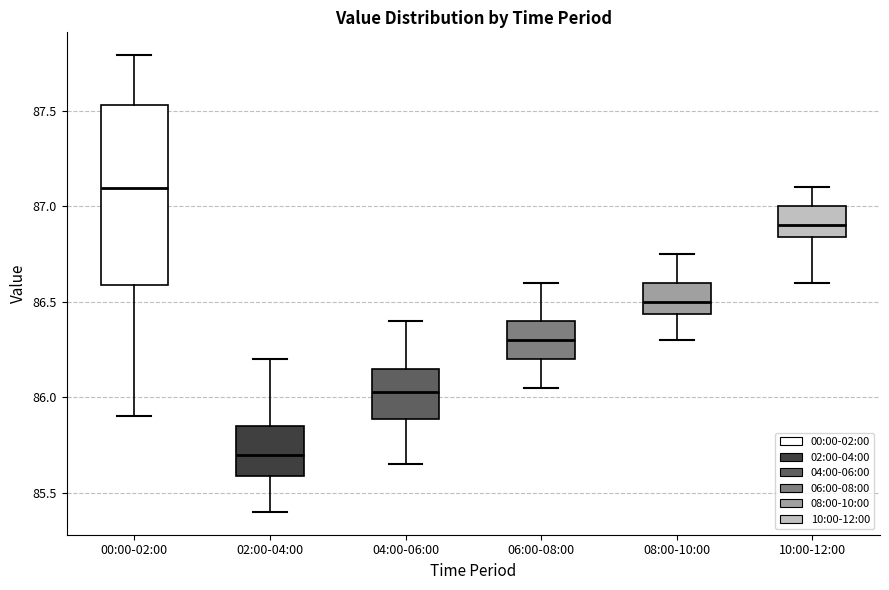

Reading left to right, read every box against the y-axis: the position of its median line, the range the box covers, and the ends of its whiskers. The values are not printed on the chart, so give them approximately, as read against the axis.

00:00-02:00: median 87.10, box 86.60 to 87.55, whiskers 85.90 to 87.80
02:00-04:00: median 85.70, box 85.60 to 85.85, whiskers 85.40 to 86.20
04:00-06:00: median 86.05, box 85.90 to 86.15, whiskers 85.65 to 86.40
06:00-08:00: median 86.30, box 86.20 to 86.40, whiskers 86.05 to 86.60
08:00-10:00: median 86.50, box 86.45 to 86.60, whiskers 86.30 to 86.75
10:00-12:00: median 86.90, box 86.85 to 87.00, whiskers 86.60 to 87.10